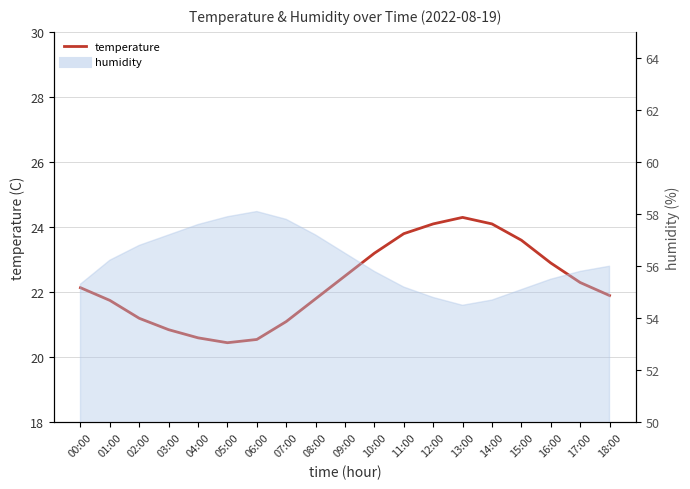

The value at 15:00 is 23.6. True or false?

True